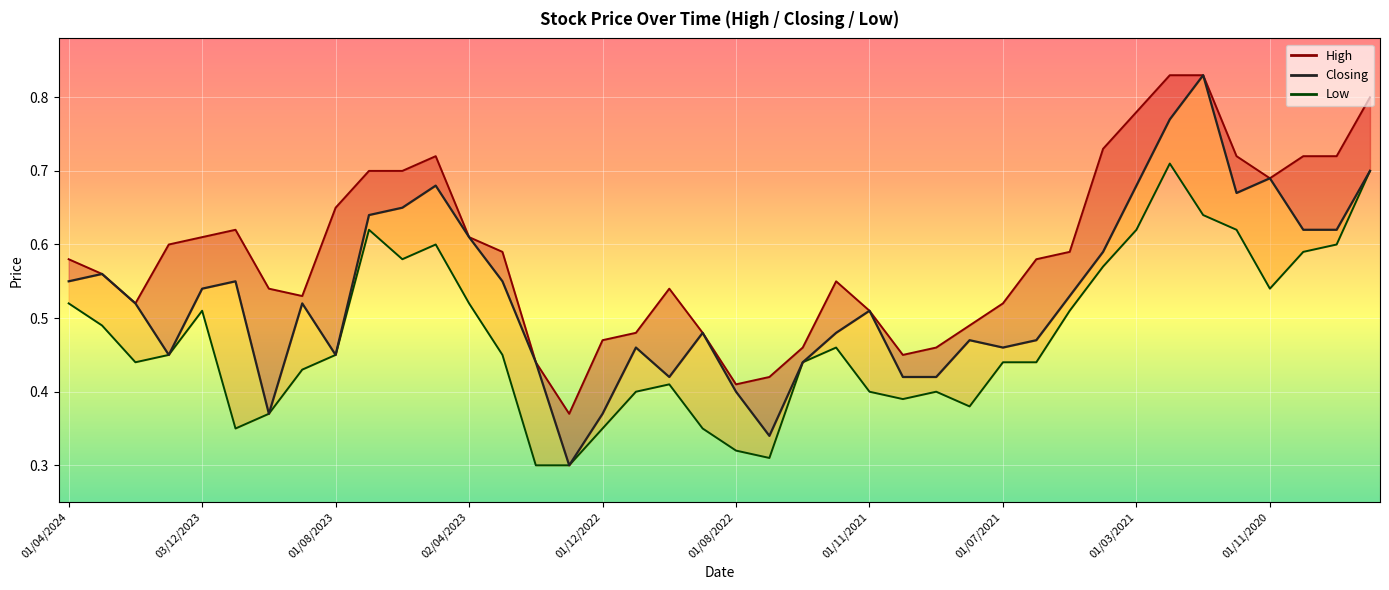

How many lines are shown in the chart?

1